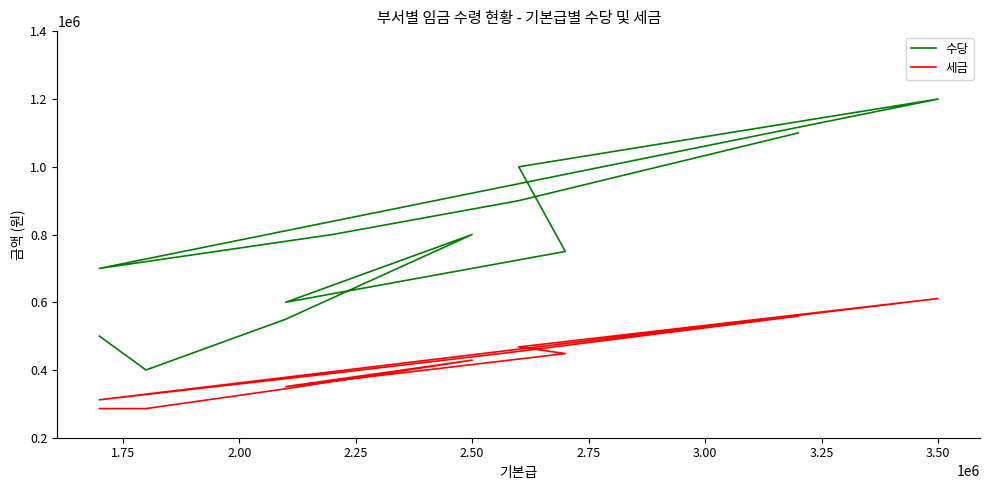

The value of 수당 at 1.50 is 720244. True or false?

False